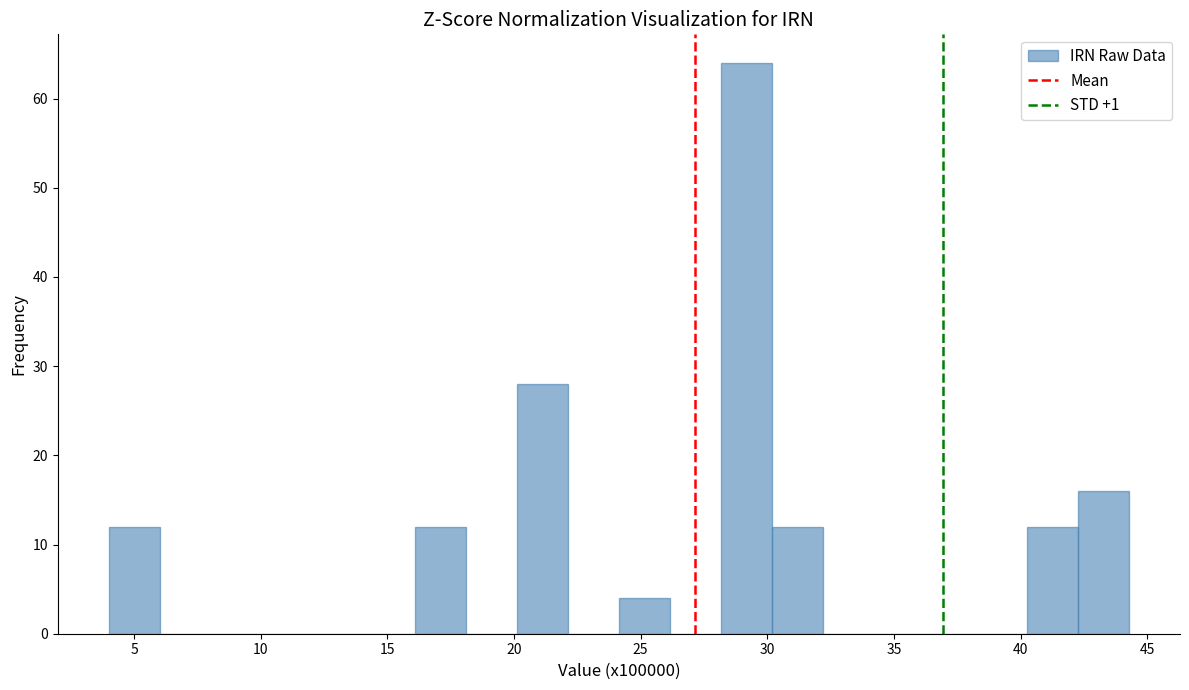

Reading left to right, transcribe this chart: for each bar, give the range it covers on the x-axis and its height. Neither the bar edges nor the heights are printed on the chart, so give them approximately, as read against the axes.

4.0 to 6.0: 12
6.0 to 8.0: 0
8.0 to 10.0: 0
10.0 to 12.0: 0
12.0 to 14.0: 0
14.0 to 16.0: 0
16.0 to 18.0: 12
18.0 to 20.0: 0
20.0 to 22.0: 28
22.0 to 24.0: 0
24.0 to 26.0: 4
26.0 to 28.0: 0
28.0 to 30.0: 64
30.0 to 32.0: 12
32.0 to 34.0: 0
34.0 to 36.0: 0
36.0 to 38.0: 0
38.0 to 40.5: 0
40.5 to 42.5: 12
42.5 to 44.5: 16